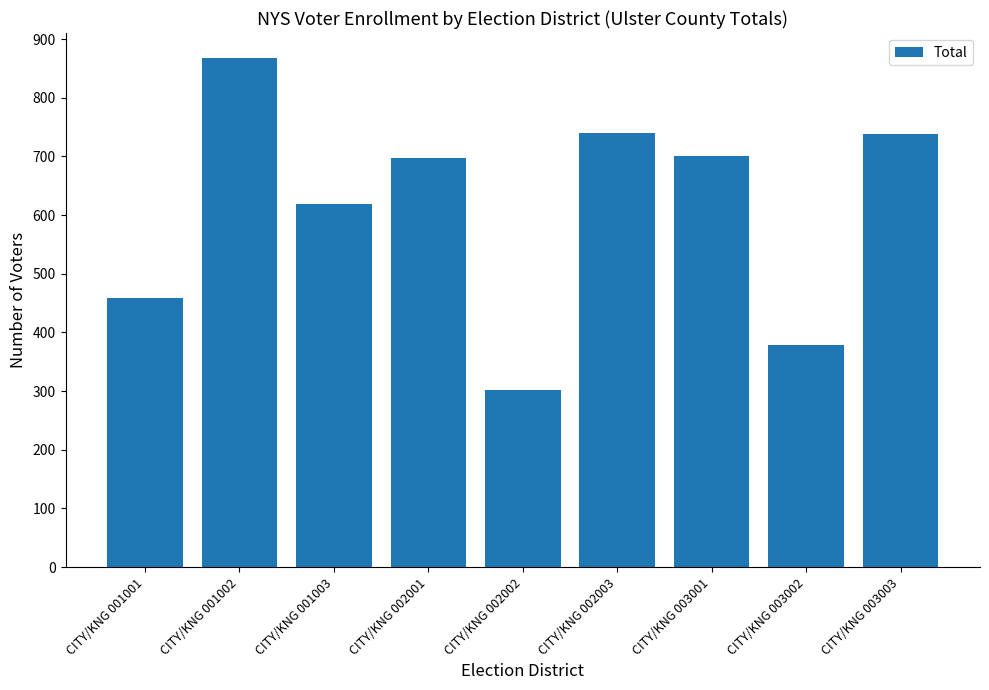

What is the minimum value shown in the chart?

301